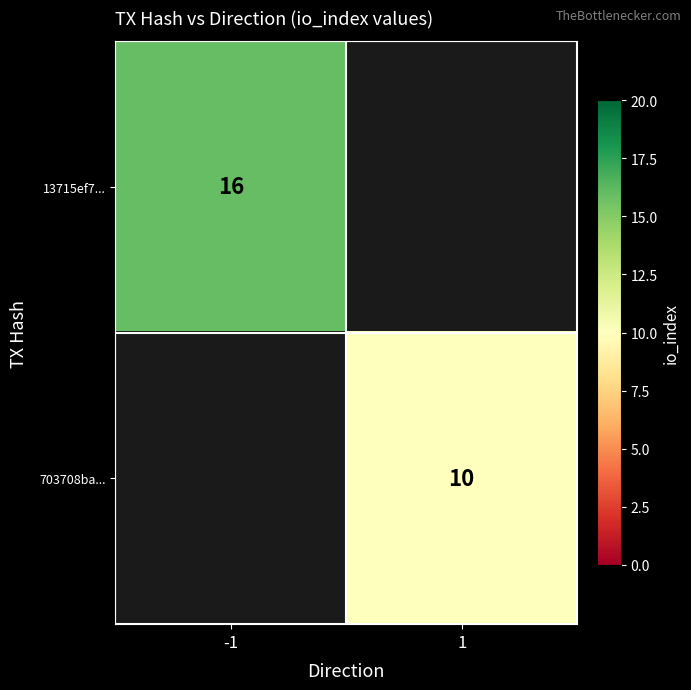

Is it true that 13715ef7... equals 16 at -1?

True